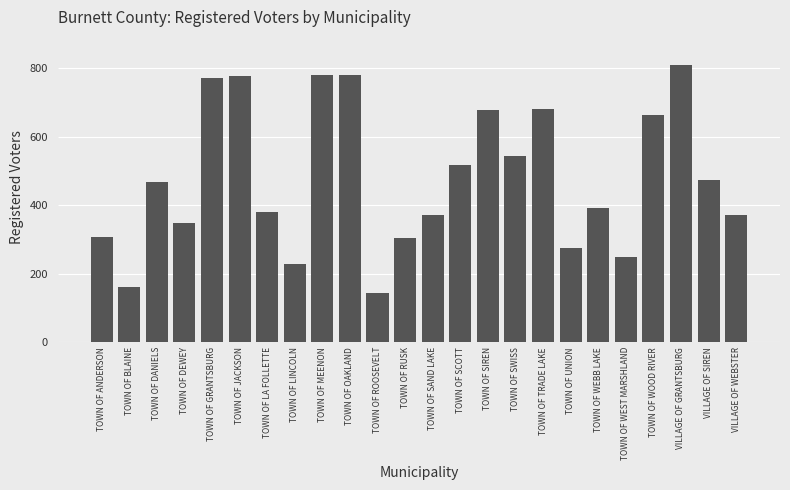

Approximately how many times larger is the value at TOWN OF GRANTSBURG compared to TOWN OF MEENON?

1.0